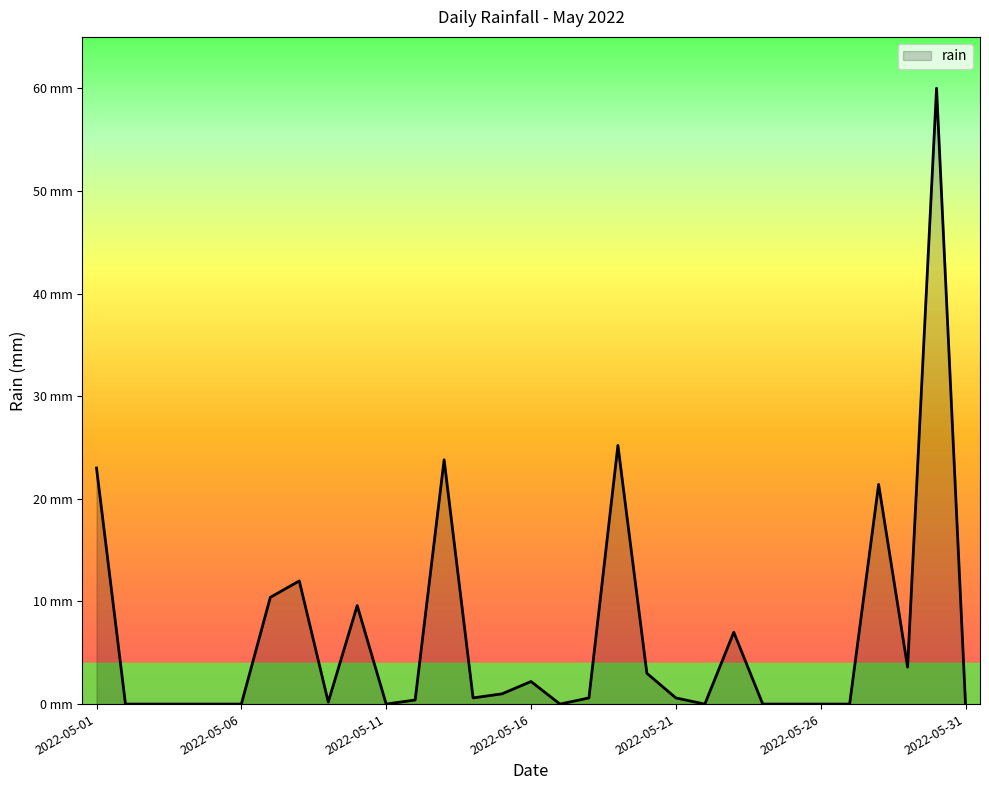

True or false: the data has more than 1 interior local peaks.

True